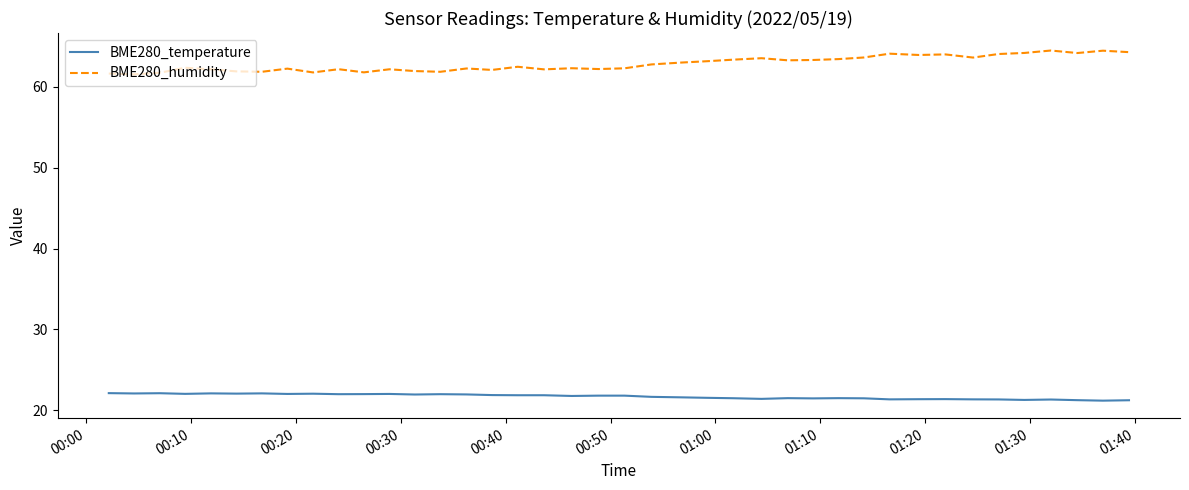

Which series has the largest total across all categories?

BME280_humidity